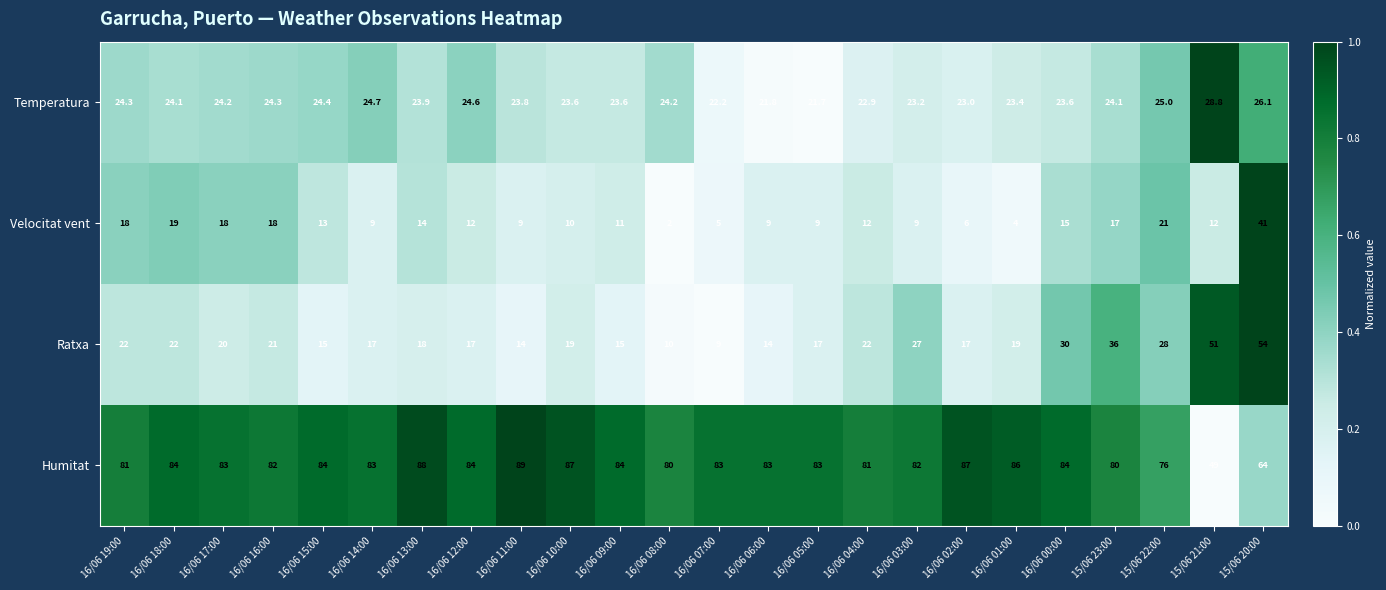

Which category has the highest value in the Temperatura series?

15/06 21:00